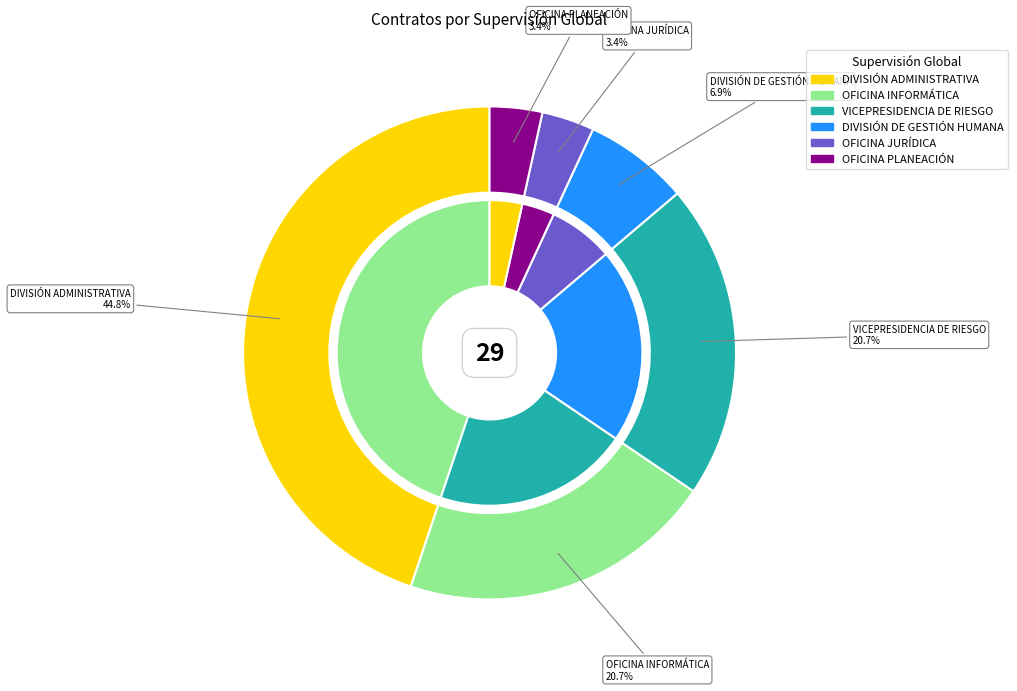

Rank the categories by value from highest to lowest.

DIVISIÓN ADMINISTRATIVA, OFICINA INFORMÁTICA, VICEPRESIDENCIA DE RIESGO, DIVISIÓN DE GESTIÓN HUMANA, OFICINA JURÍDICA, OFICINA PLANEACIÓN